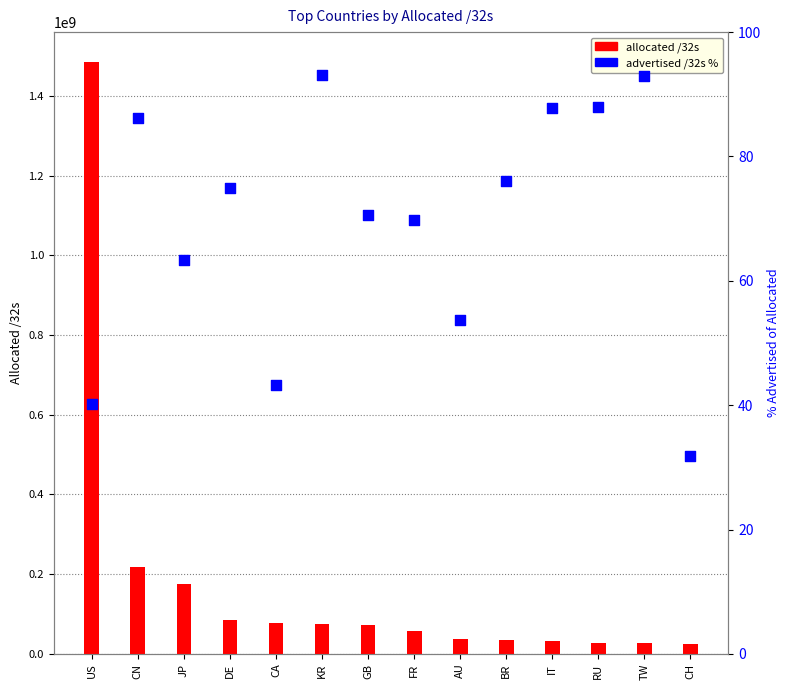

At how many categories does at least one series exceed 540437979?

1